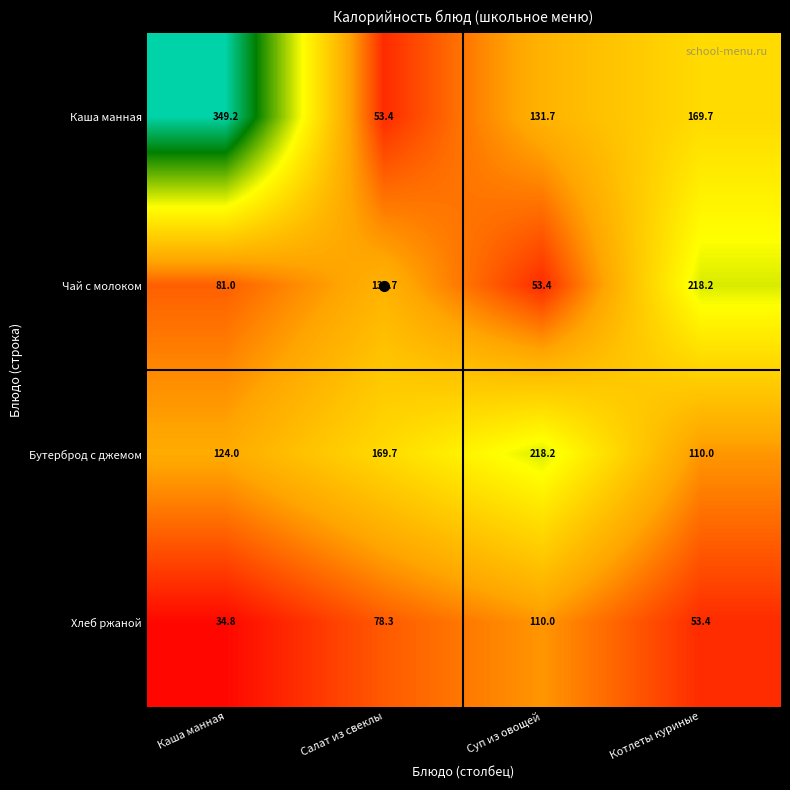

How many series are shown in this chart?

4